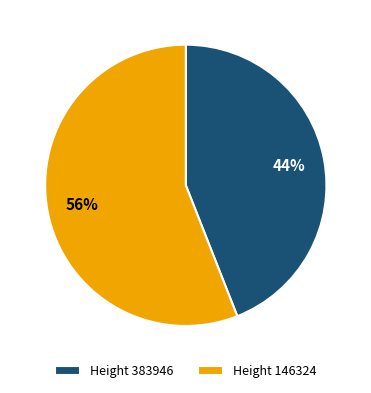

Between Height 383946 and Height 146324, which is larger?

Height 146324